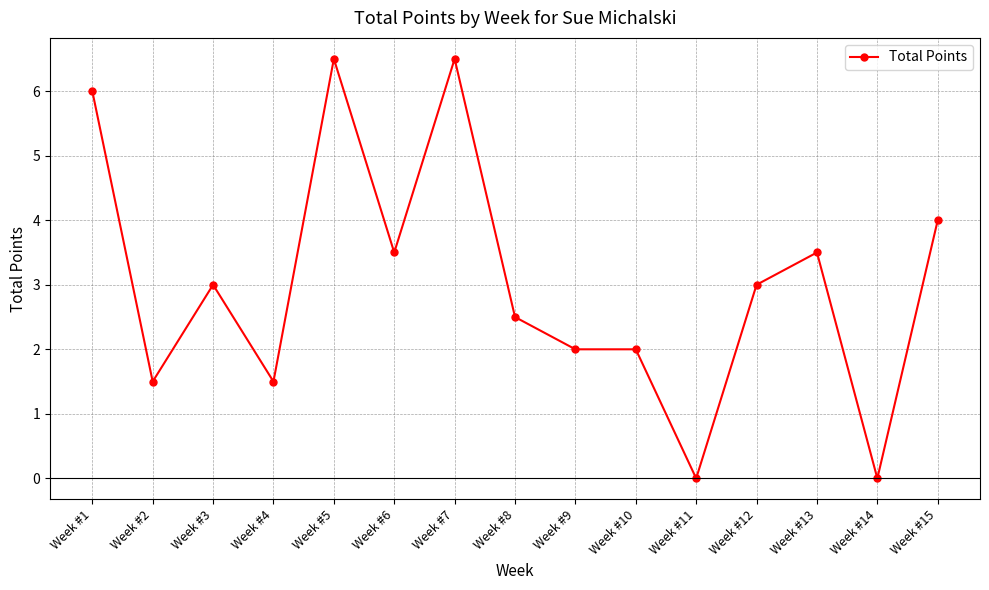

Reading right to left, list all the values displayed in this chart.

4.0	0.0	3.5	3.0	0.0	2.0	2.0	2.5	6.5	3.5	6.5	1.5	3.0	1.5	6.0